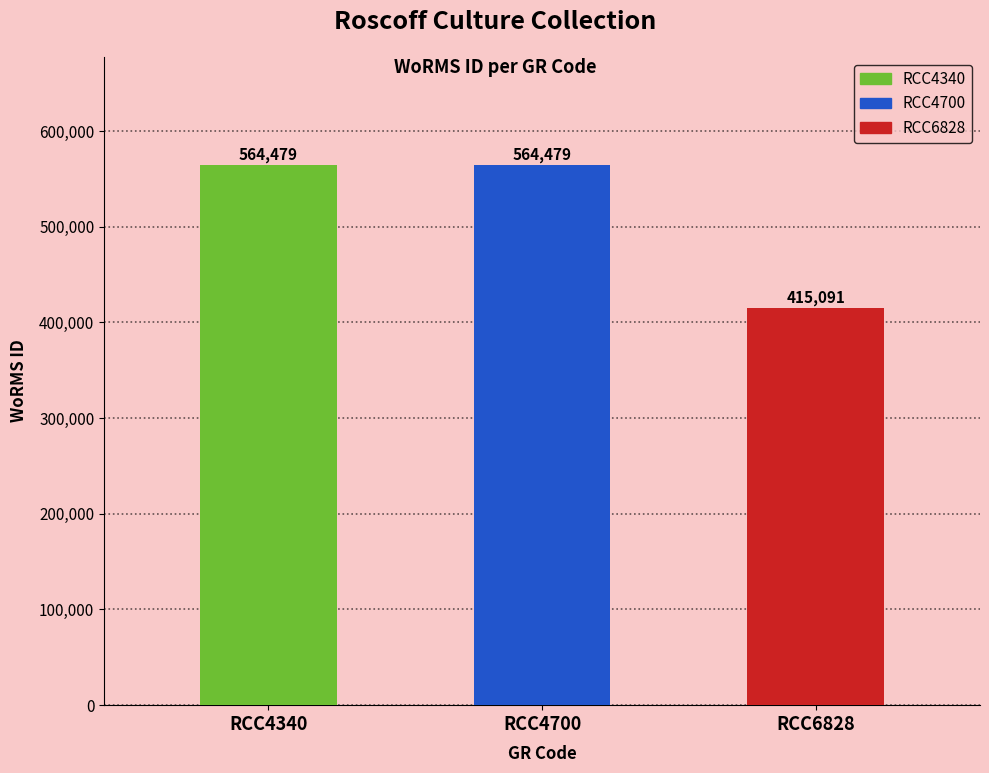

Does the chart contain any negative values?

No